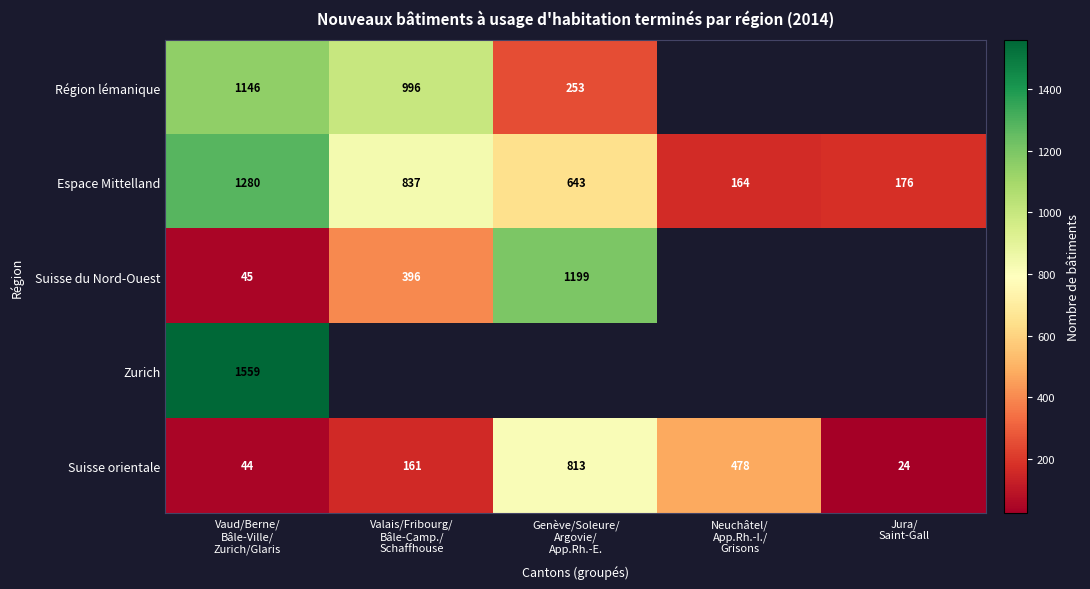

How many series are shown in this chart?

5